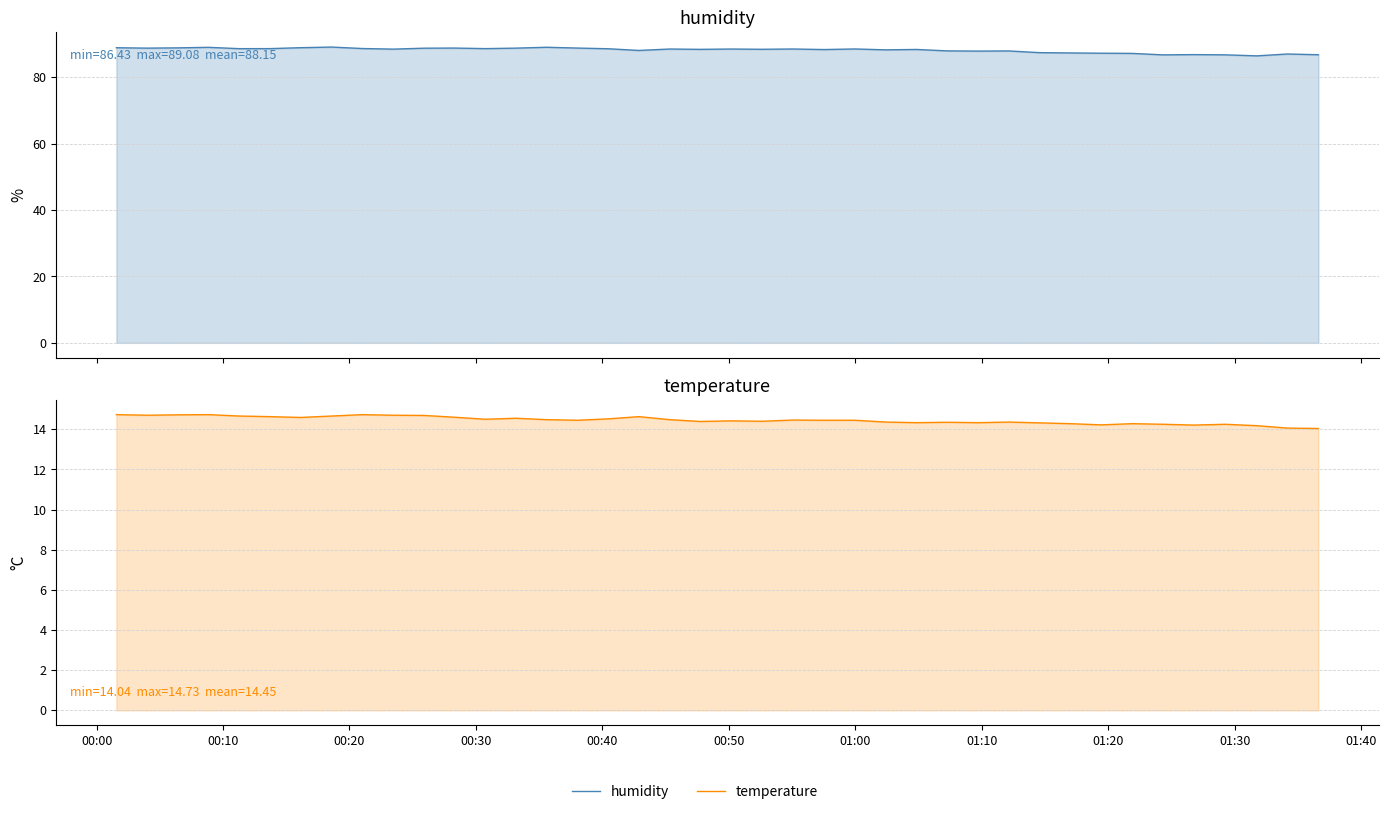

How many lines are shown in the chart?

2